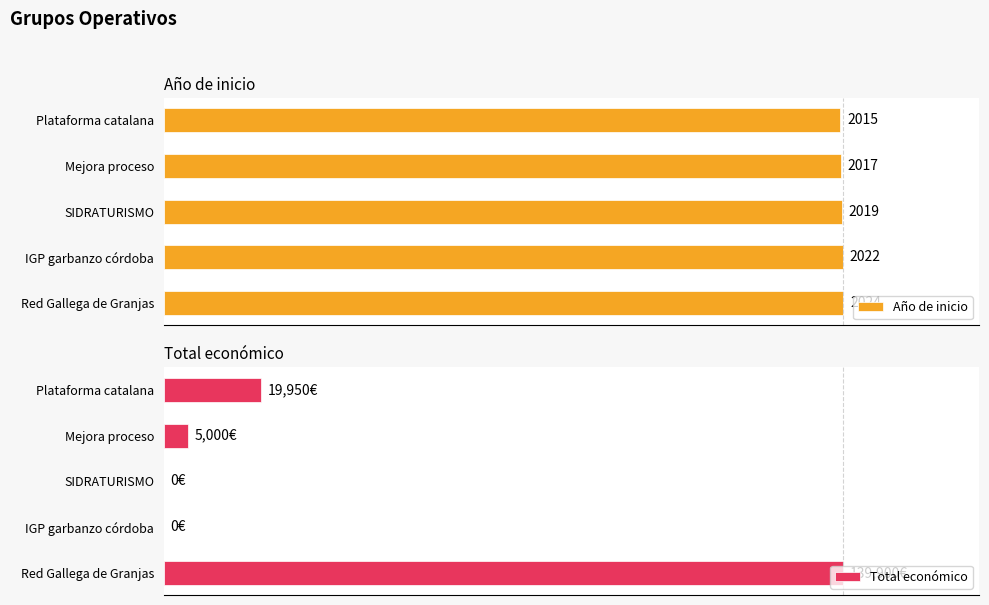

Rank the series by their maximum value, from lowest to highest.

Año de inicio, Total económico